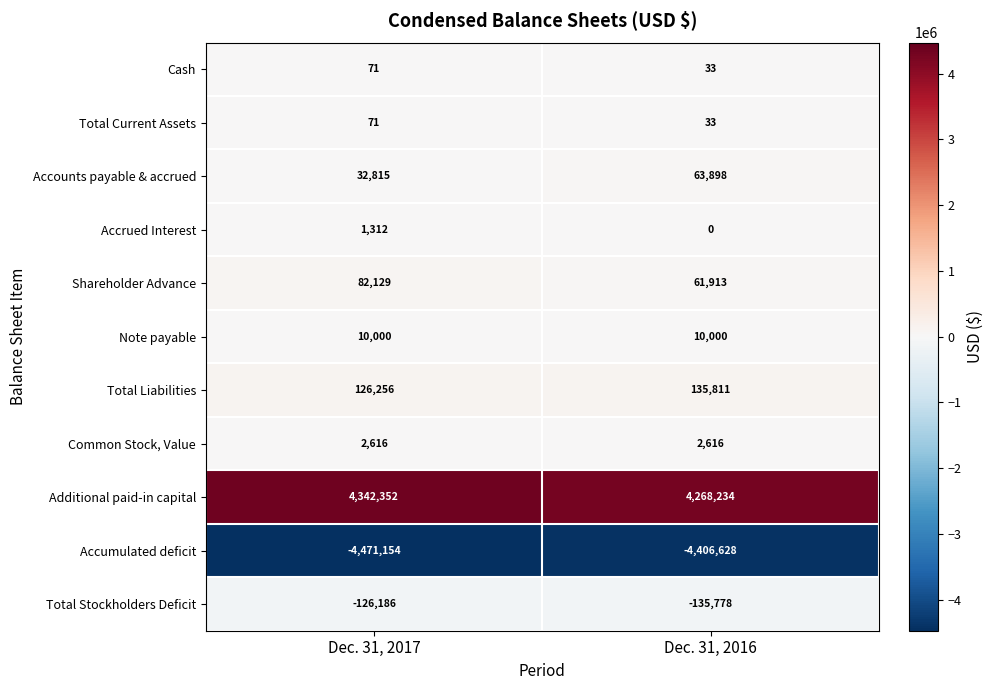

At which category is the sum across all series the highest?

Dec. 31, 2017